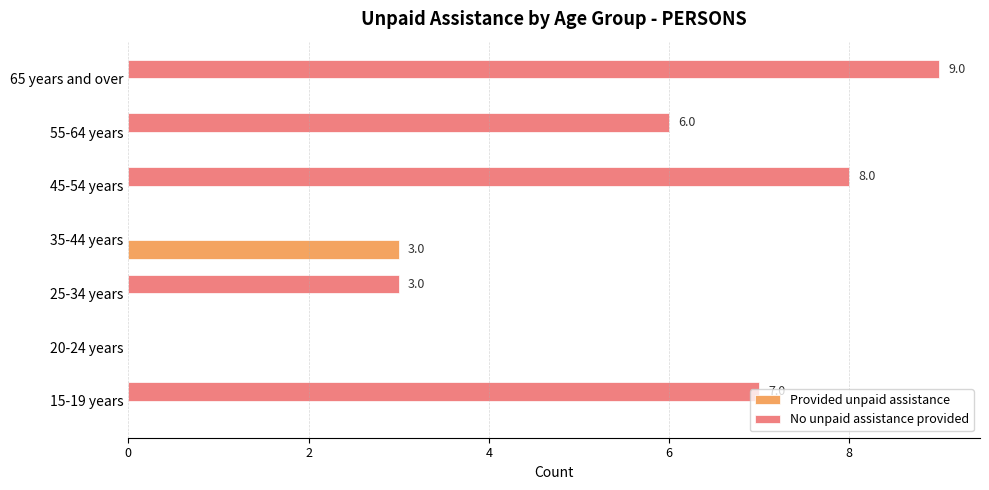

At which category is the sum across all series the highest?

65 years and over